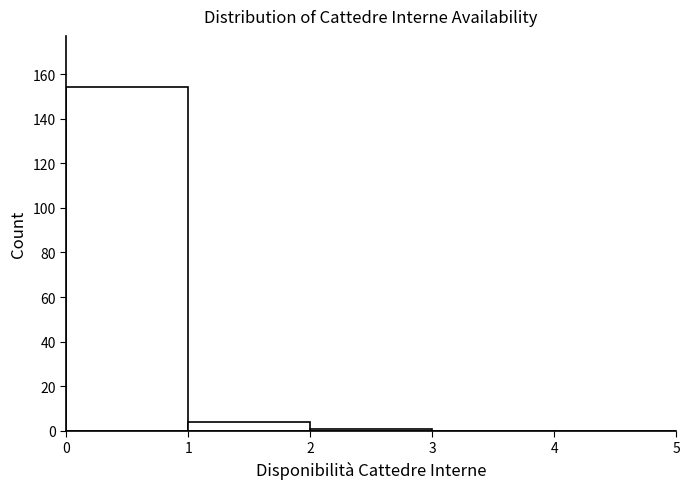

Reading left to right, transcribe this chart: for each bar, give the range it covers on the x-axis and its height. The values are not printed on the chart, so give them approximately, as read against the axis.

0 to 1: 154
1 to 2: 4
2 to 3: under 2
3 to 4: 0
4 to 5: 0